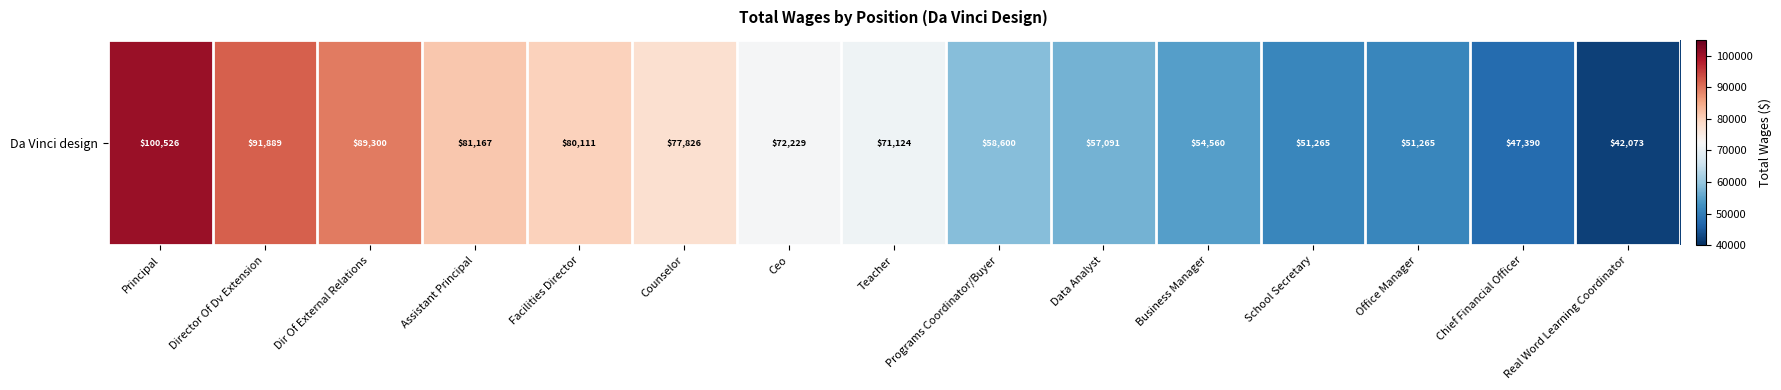

Reading left to right, list all the values displayed in this chart.

100526	91889	89300	81167	80111	77826	72229	71124	58600	57091	54560	51265	51265	47390	42073